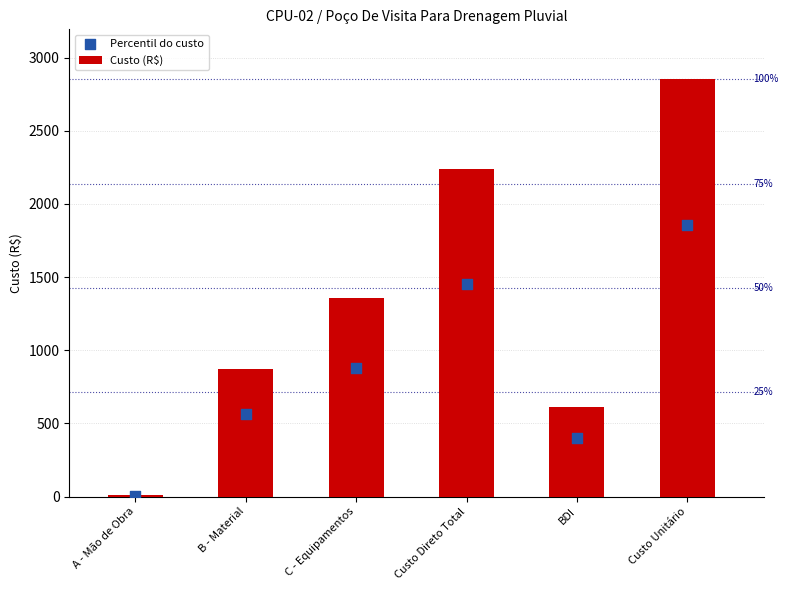

Is the value of Percentil do custo at BDI greater than the value of Custo (R$) at A - Mão de Obra?

Yes